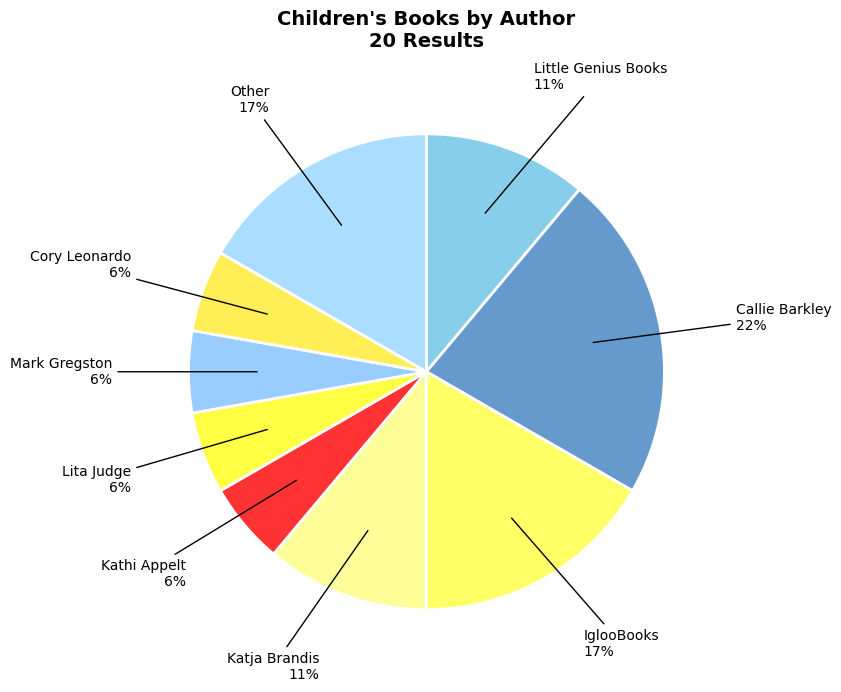

Rank the categories by value from highest to lowest.

Callie Barkley, IglooBooks, Other, Little Genius Books, Katja Brandis, Kathi Appelt, Lita Judge, Mark Gregston, Cory Leonardo